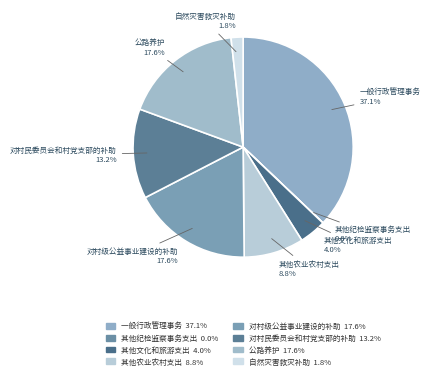

Which category has the biggest portion of the pie?

一般行政管理事务